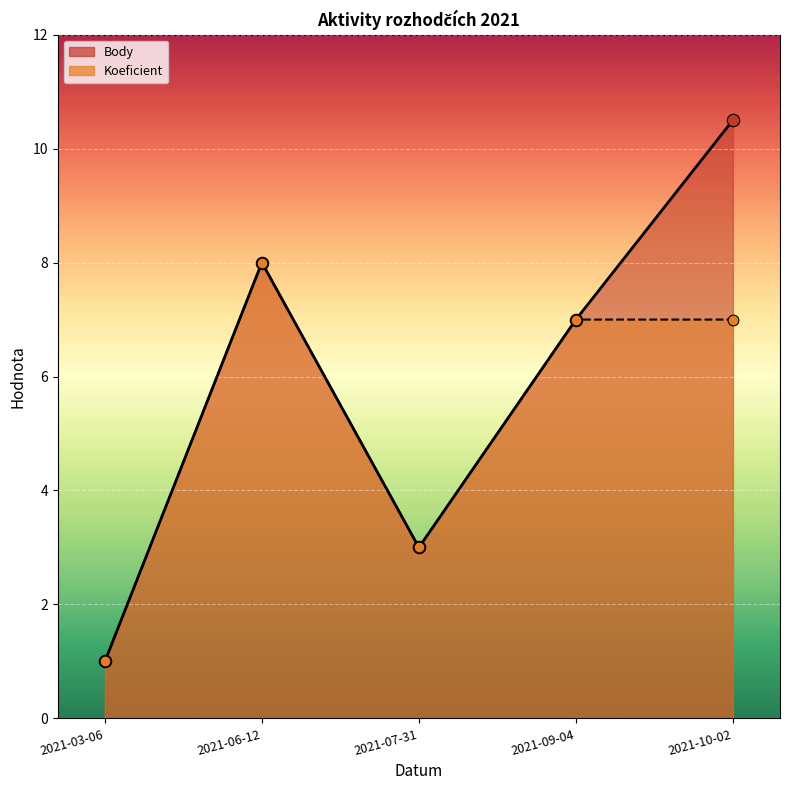

What are all the series names shown in the legend?

Body, Koeficient